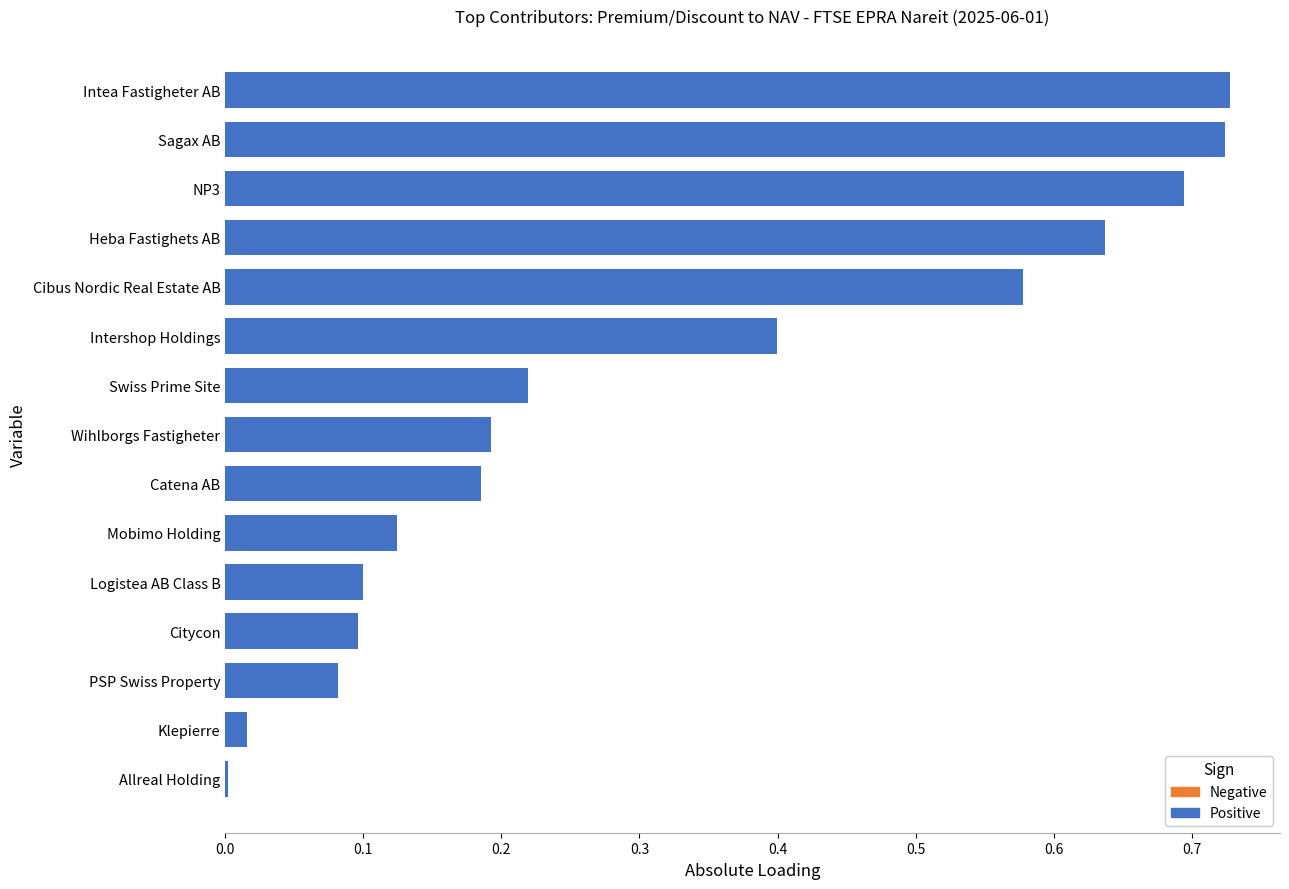

What is the sum of all values?

4.8